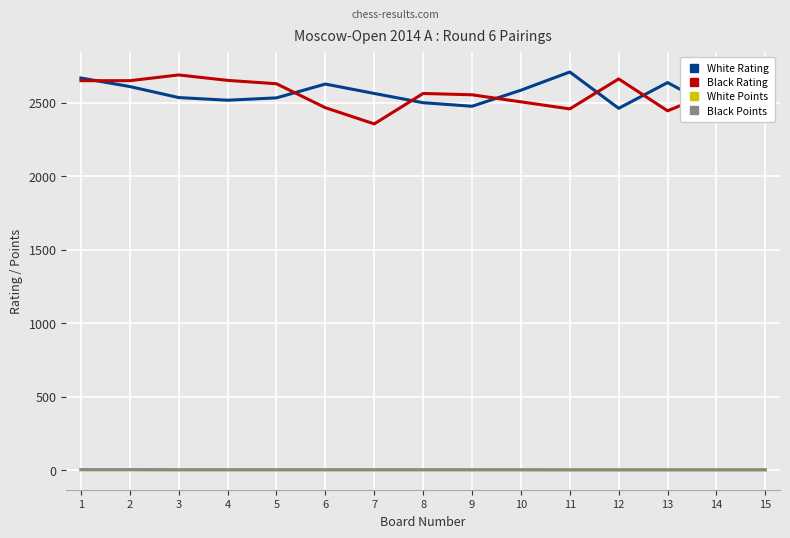

At which label does Black Points first exceed 4?

1